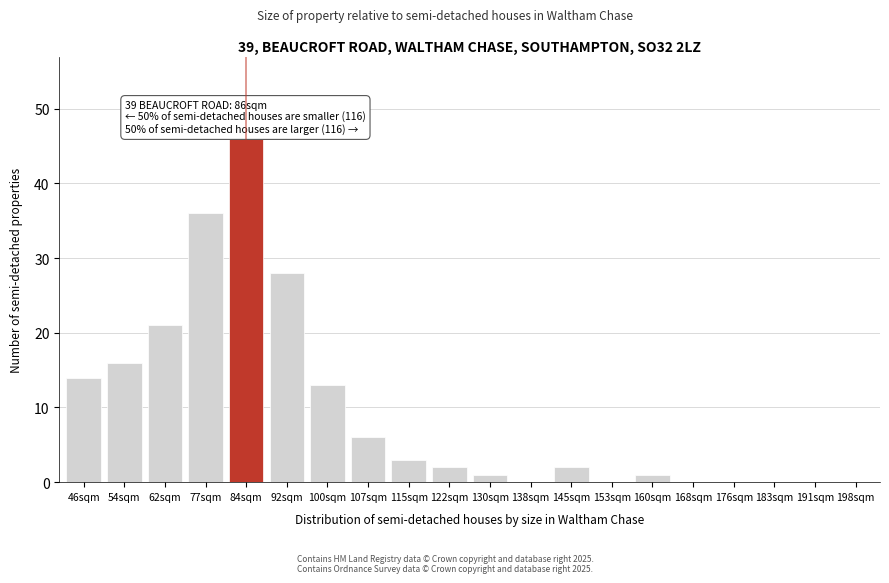

True or false: the data shows 3 at 115sqm.

True